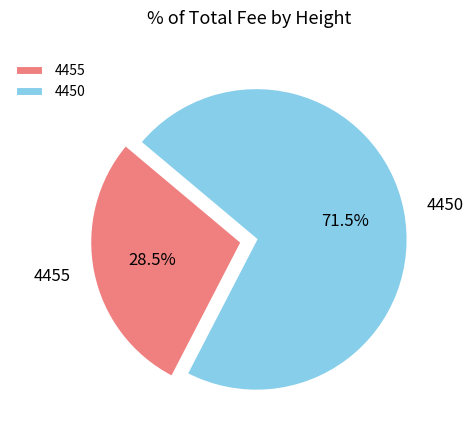

Is there any slice that represents more than half of the pie?

Yes